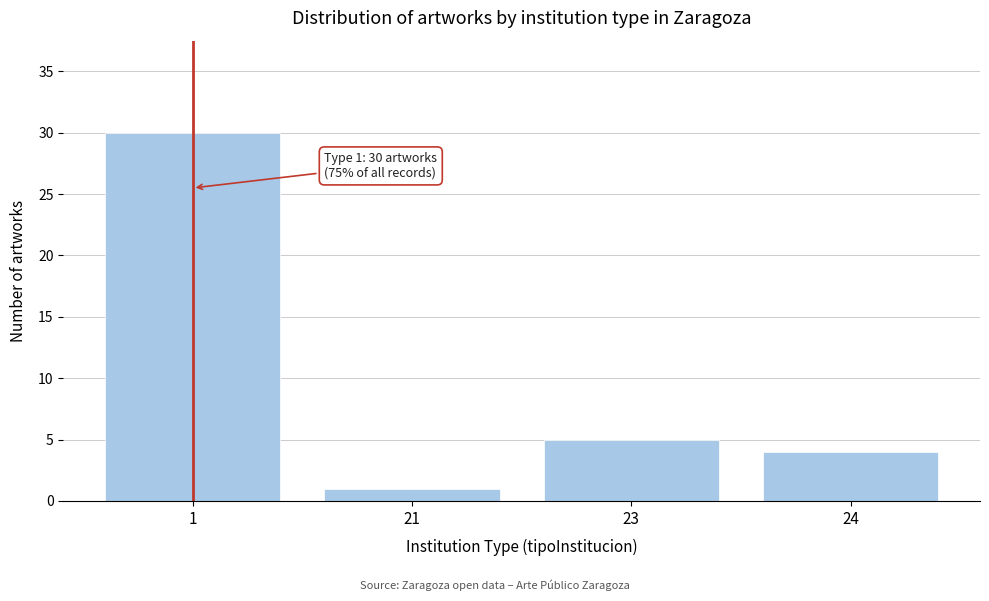

Reading left to right, list all the values displayed in this chart.

30	1	5	4